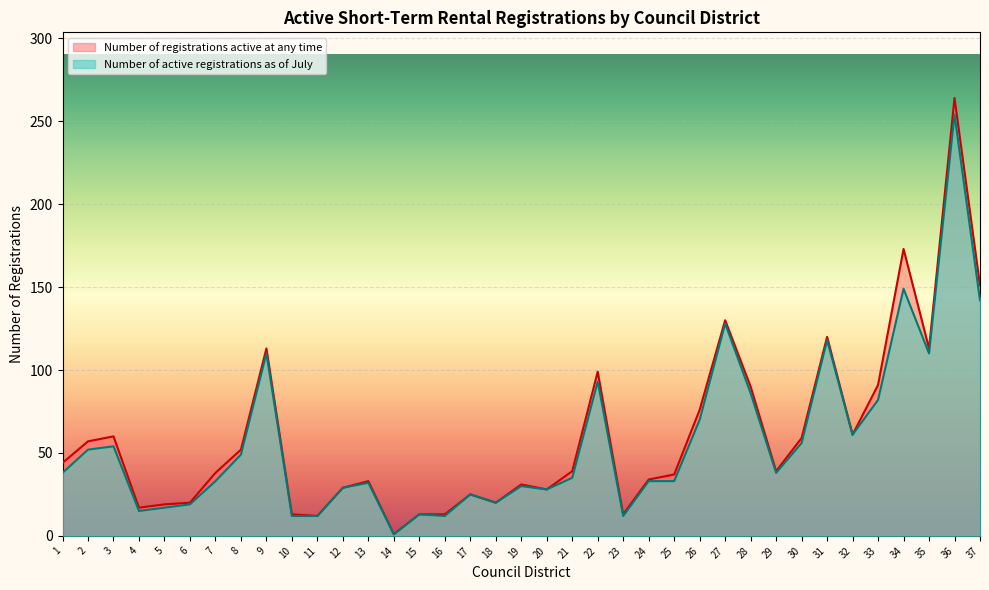

What is the value of the Number of active registrations as of July point at the 31st from the left?

118